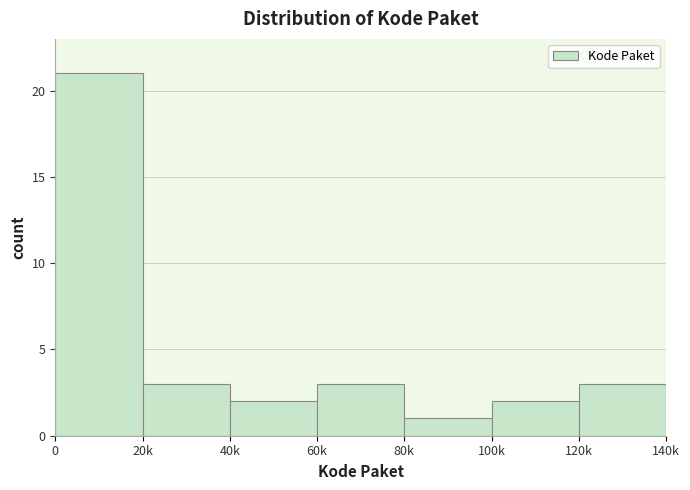

Reading left to right, list all the values displayed in this chart.

0=21	20k=3	40k=2	60k=3	80k=1	100k=2	120k=3